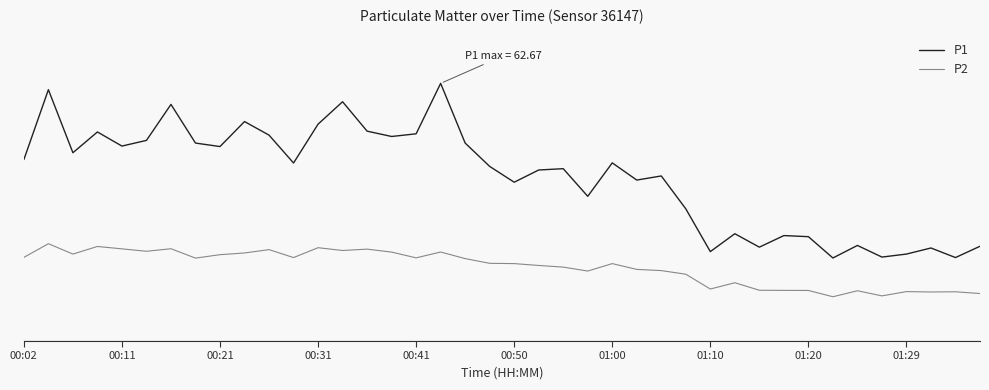

What is the maximum value for P1?

62.7